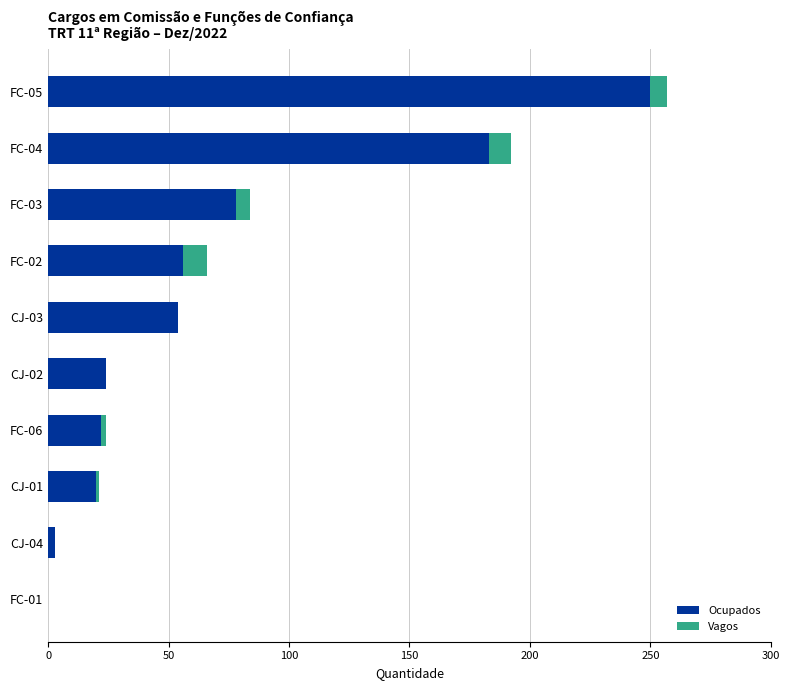

At which label does Ocupados reach its peak?

FC-05